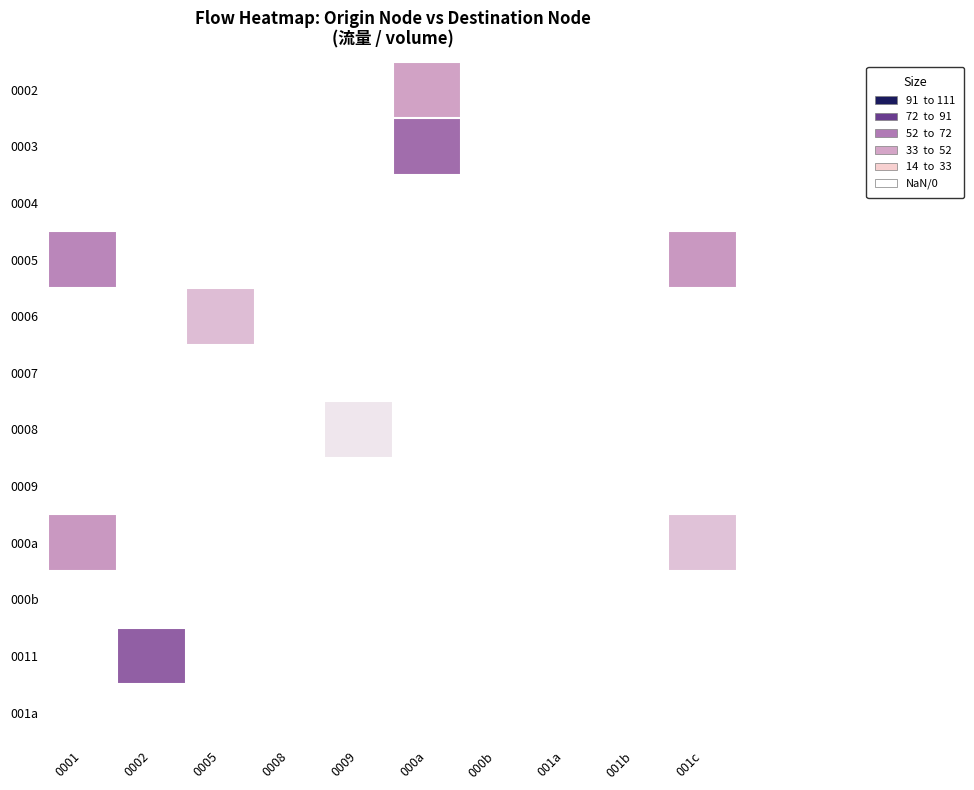

Reading left to right, what are all the values shown in this chart?

0002: 0001=0	0002=0	0005=0	0008=0	0009=0	000a=15	000b=0	001a=0	001b=0	001c=0
0003: 0001=0	0002=0	0005=0	0008=0	0009=0	000a=31	000b=0	001a=0	001b=0	001c=0
0004: 0001=0	0002=0	0005=0	0008=0	0009=0	000a=0	000b=0	001a=0	001b=0	001c=0
0005: 0001=24	0002=0	0005=0	0008=0	0009=0	000a=0	000b=0	001a=0	001b=0	001c=18
0006: 0001=0	0002=0	0005=10	0008=0	0009=0	000a=0	000b=0	001a=0	001b=0	001c=0
0007: 0001=0	0002=0	0005=0	0008=0	0009=0	000a=0	000b=0	001a=0	001b=0	001c=0
0008: 0001=0	0002=0	0005=0	0008=0	0009=3	000a=0	000b=0	001a=0	001b=0	001c=0
0009: 0001=0	0002=0	0005=0	0008=0	0009=0	000a=0	000b=0	001a=0	001b=0	001c=0
000a: 0001=18	0002=0	0005=0	0008=0	0009=0	000a=0	000b=0	001a=0	001b=0	001c=9
000b: 0001=0	0002=0	0005=0	0008=0	0009=0	000a=0	000b=0	001a=0	001b=0	001c=0
0011: 0001=0	0002=34	0005=0	0008=0	0009=0	000a=0	000b=0	001a=0	001b=0	001c=0
001a: 0001=0	0002=0	0005=0	0008=0	0009=0	000a=0	000b=0	001a=0	001b=0	001c=0